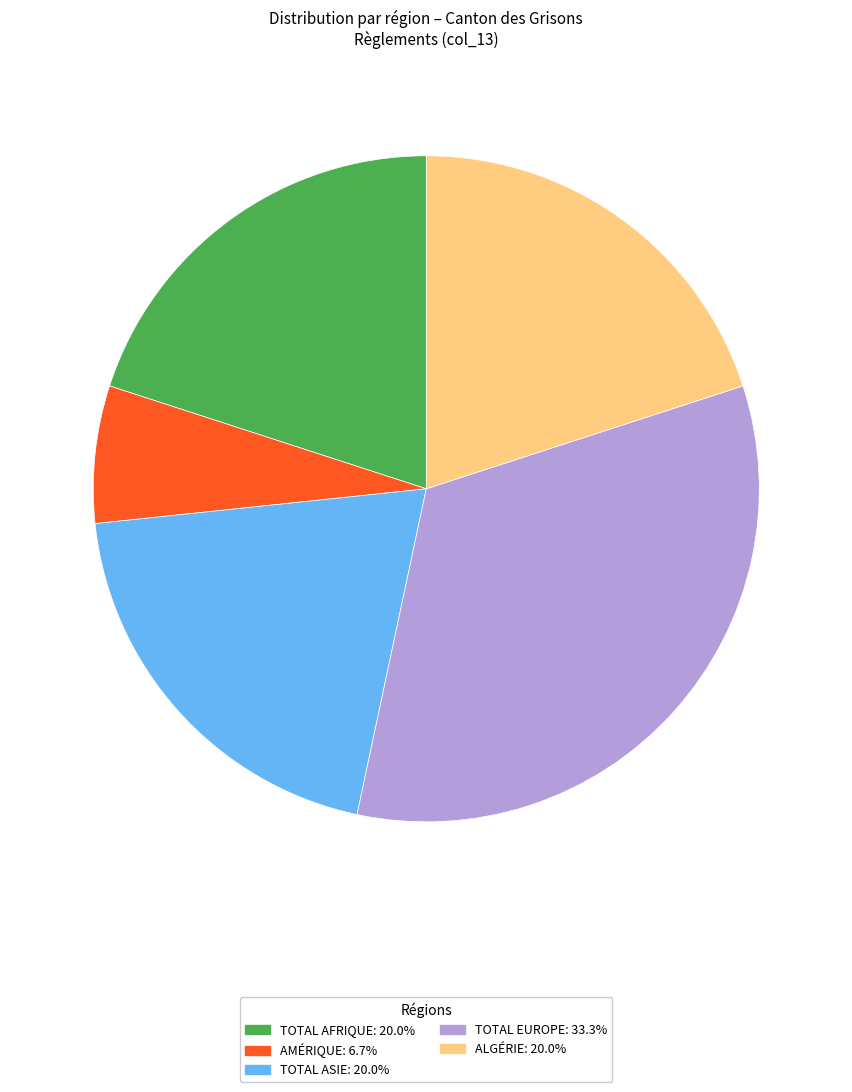

Count the number of slices in the pie.

5